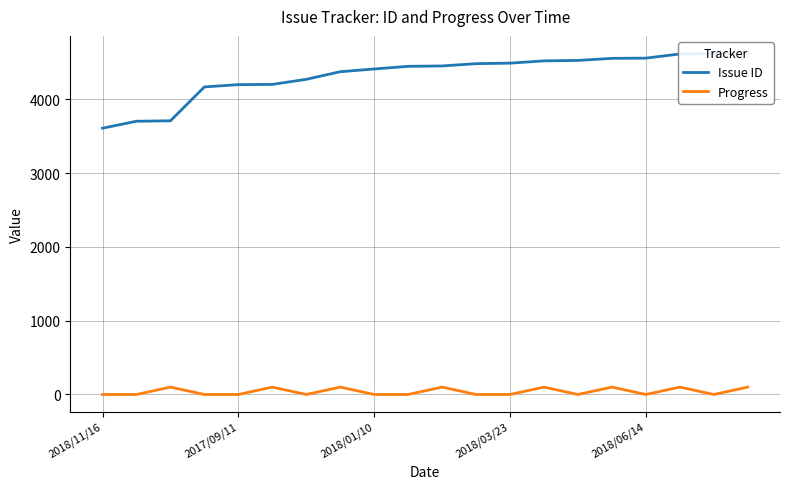

Which series has the largest range (max minus min)?

Issue ID